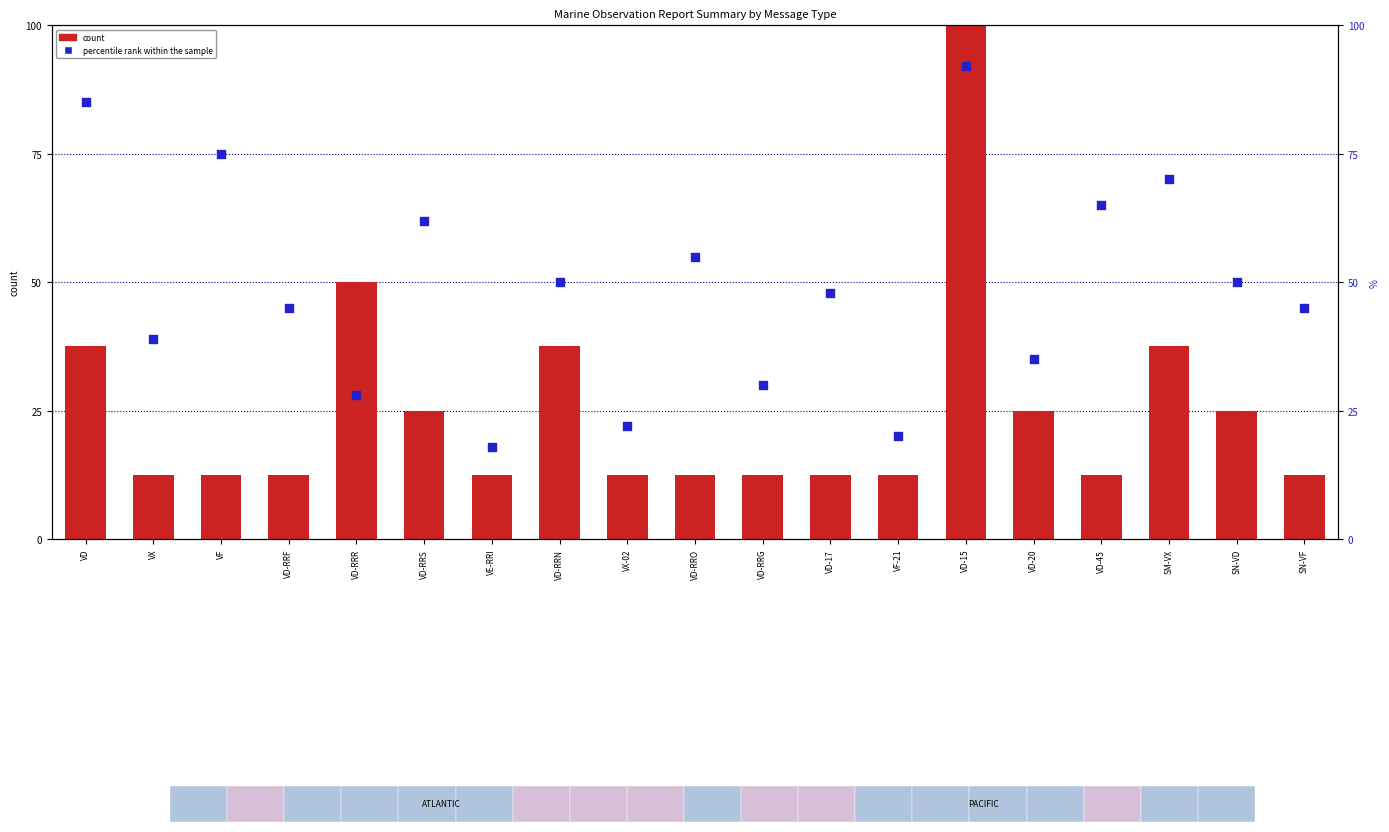

Is the value of count at VD-RRS greater than the value of percentile rank within the sample at VD-RRR?

No